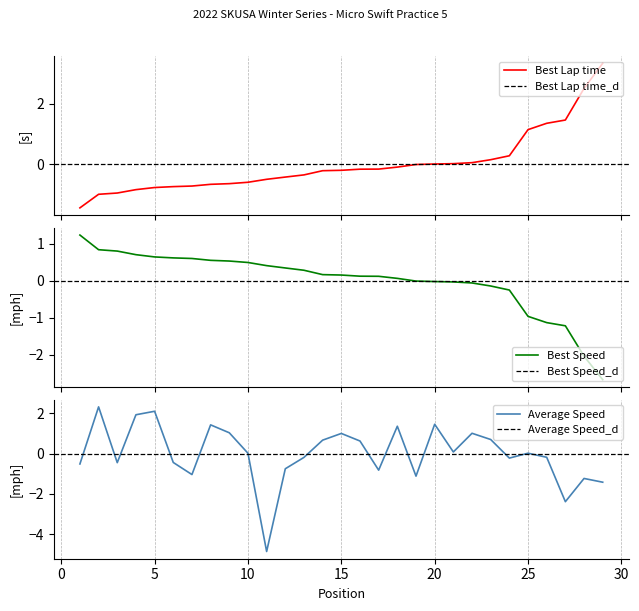

The value of Average Speed at 20 is 1.5. True or false?

True